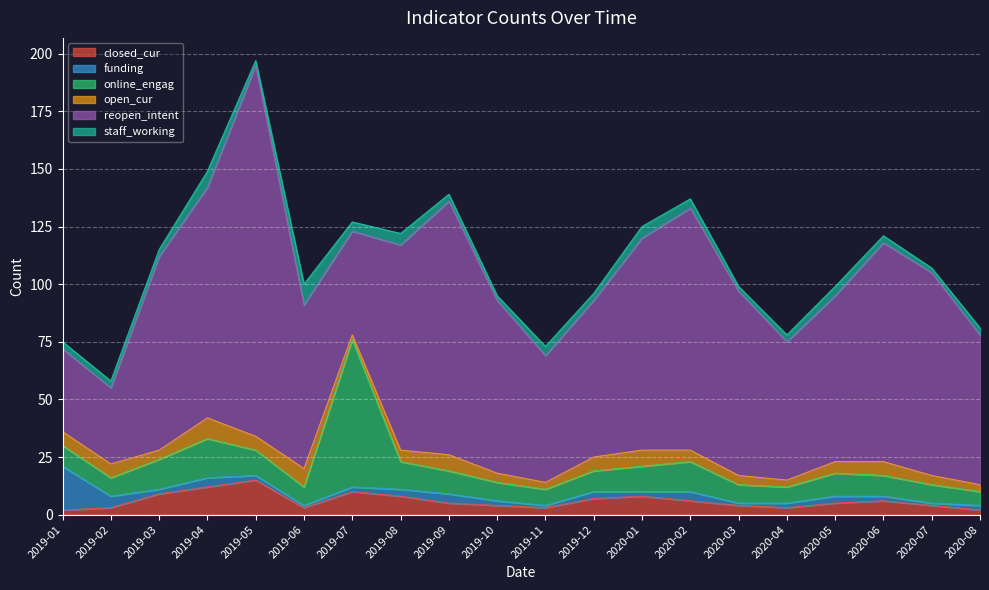

Which series ends up on top after the final intersection of online_engag and reopen_intent?

reopen_intent